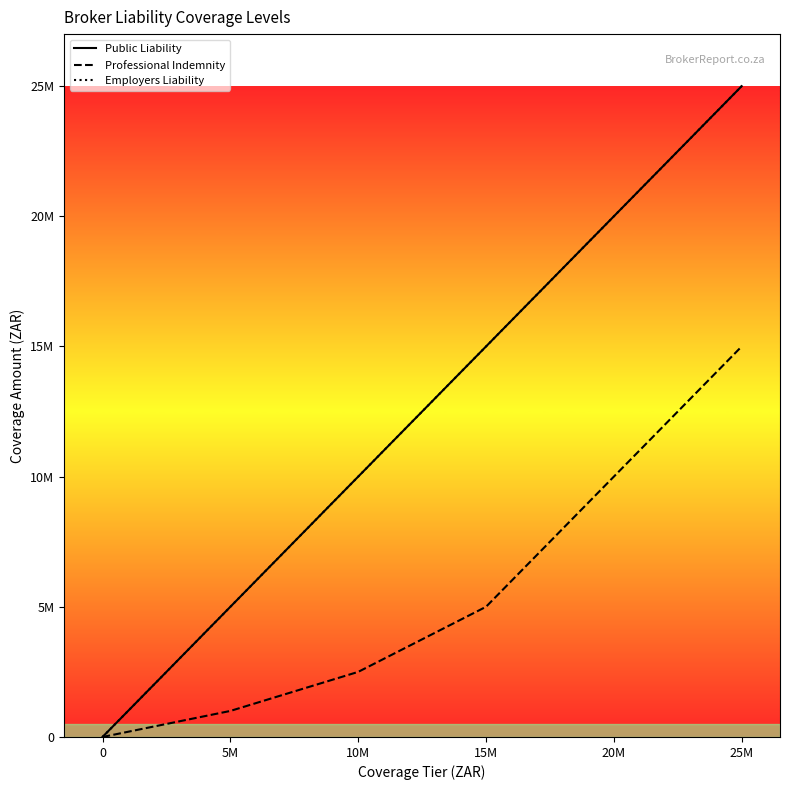

Reading left to right, extract all data points from this chart.

Public Liability: 0=0	5M=5000000	10M=10000000	15M=15000000	20M=20000000	25M=25000000
Professional Indemnity: 0=0	5M=1000000	10M=2500000	15M=5000000	20M=10000000	25M=15000000
Employers Liability: 0=0	5M=5000000	10M=10000000	15M=15000000	20M=20000000	25M=25000000